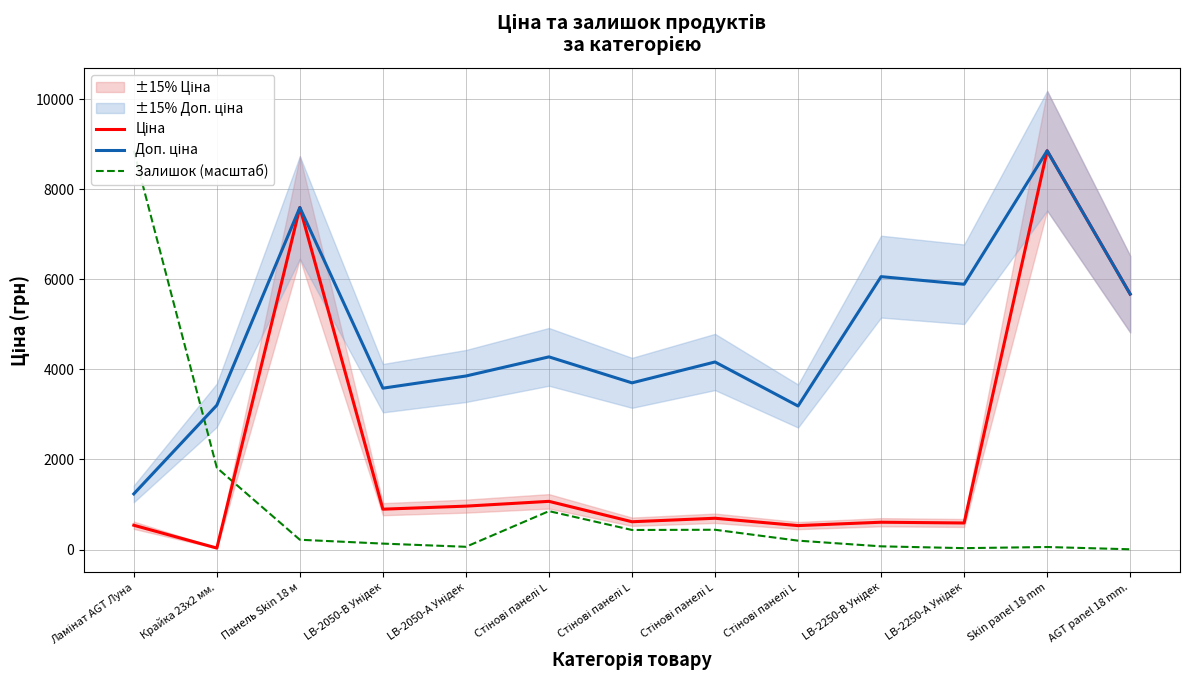

What is the sum of the Ціна values at Панель Skin 18 м and Стінові панелі L?

8666.3